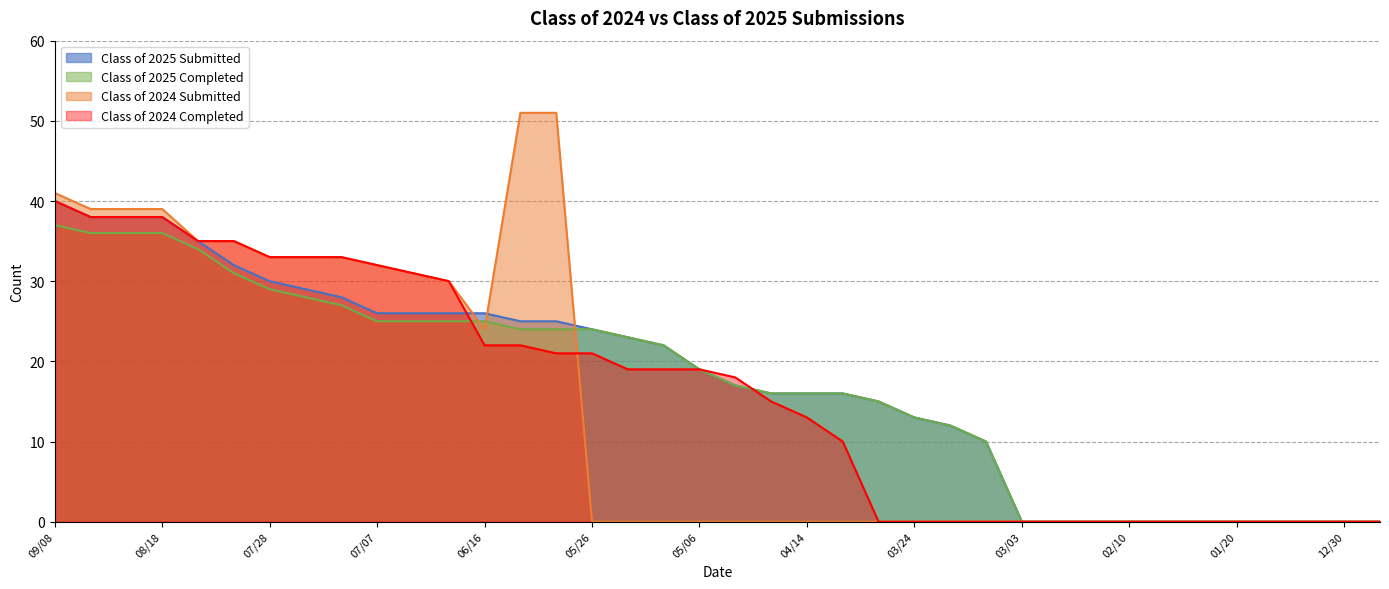

The Class of 2024 Submitted series shows 48 at 07/07. True or false?

False